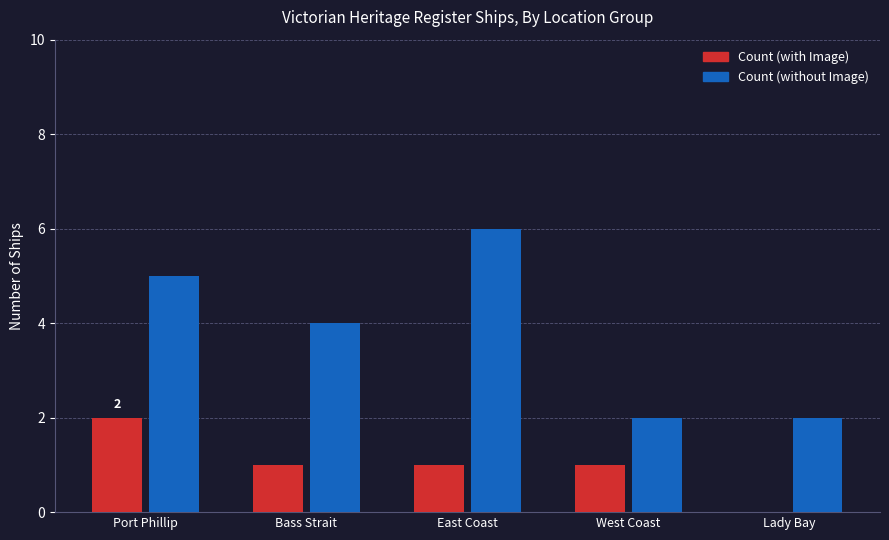

Between Bass Strait and Lady Bay, which series saw the biggest shift?

Count (without Image)